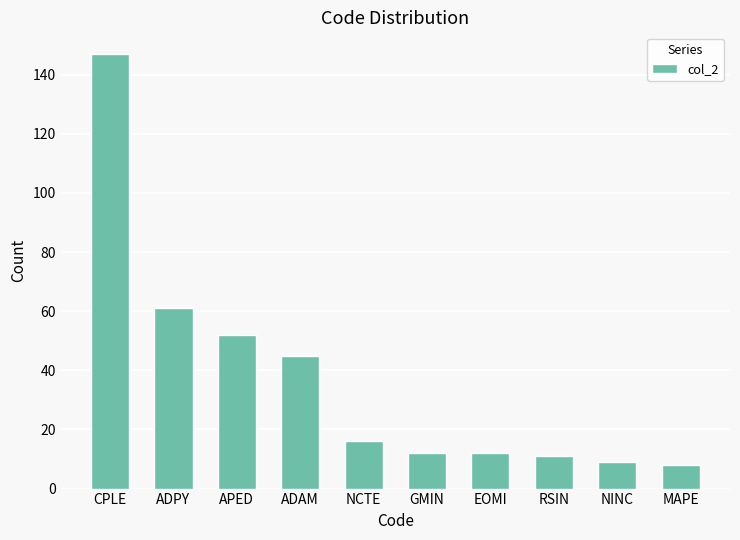

How many values are below 16?

5